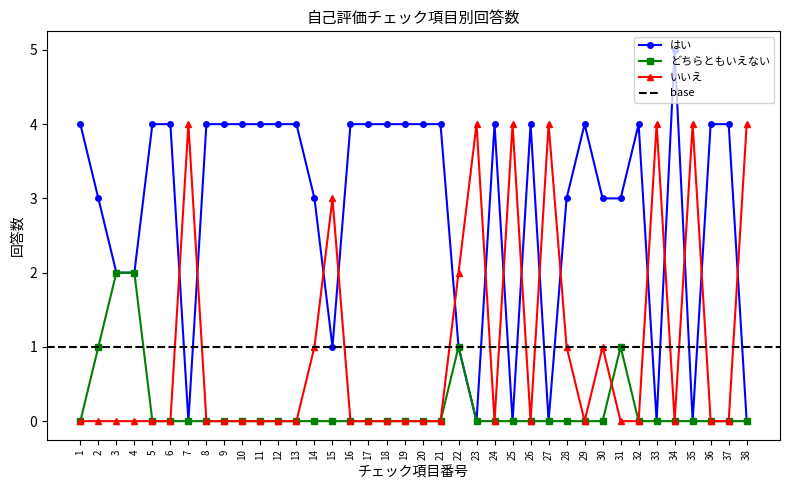

The どちらともいえない series shows -1 at 20. True or false?

False